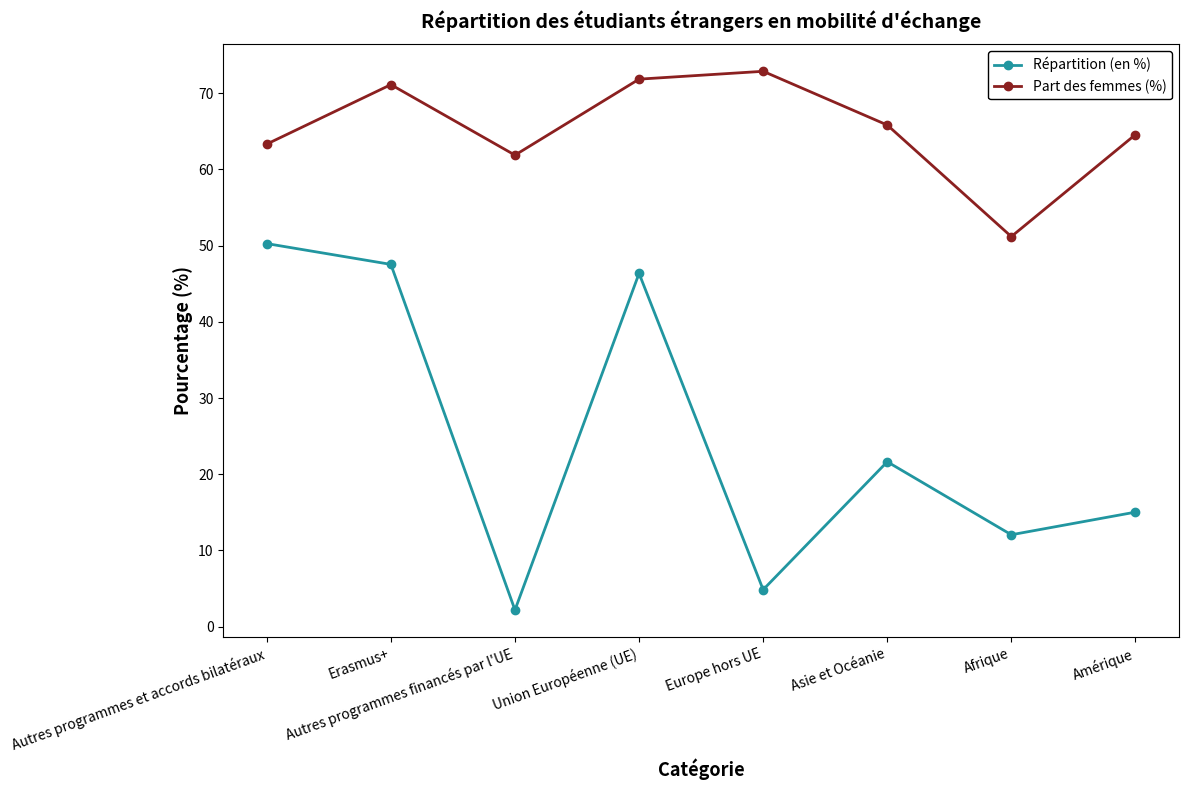

Which series has the largest range (max minus min)?

Répartition (en %)